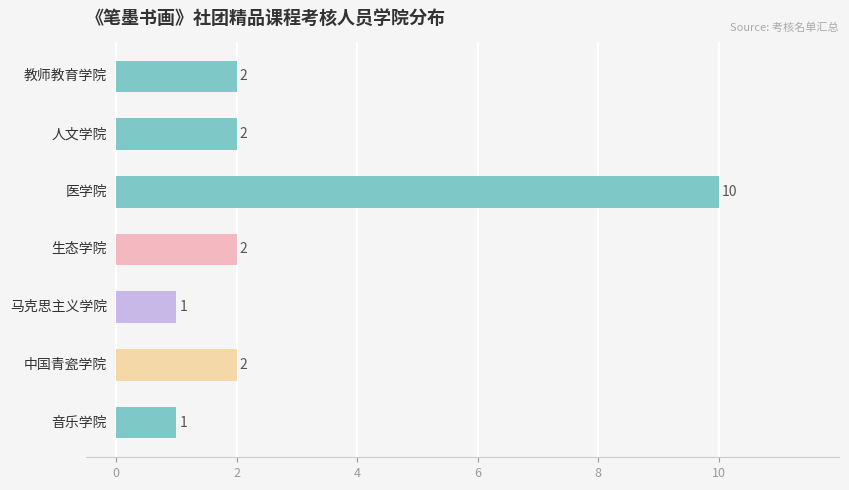

What is the greatest value displayed?

10